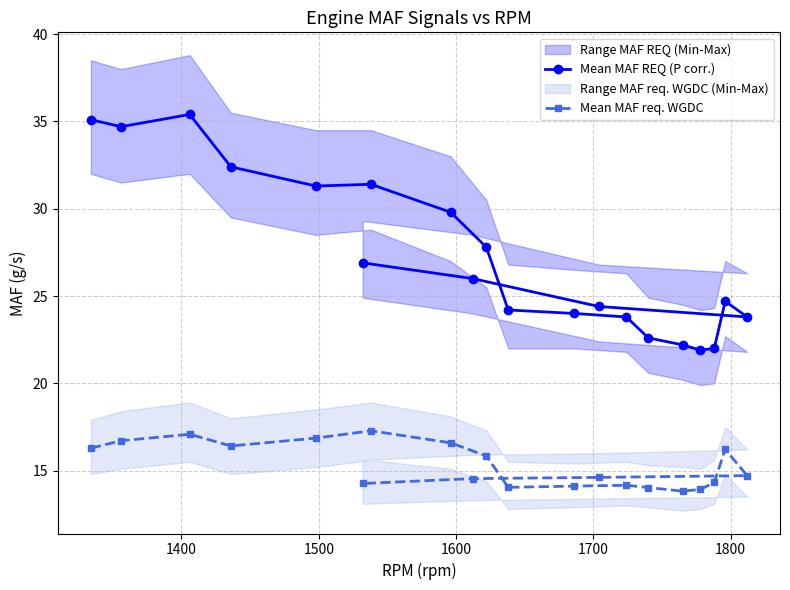

True or false: Mean MAF REQ (P corr.) and Mean MAF req. WGDC intersect in this chart.

False